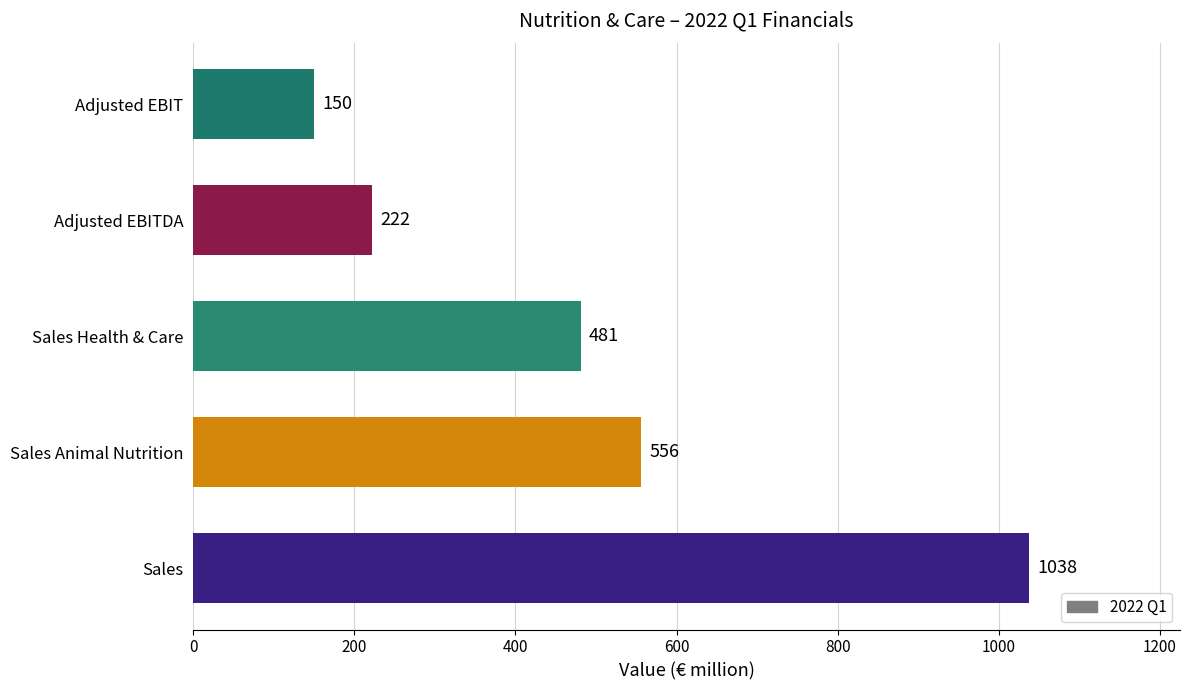

Rank the categories by value from highest to lowest.

Sales, Sales Animal Nutrition, Sales Health & Care, Adjusted EBITDA, Adjusted EBIT